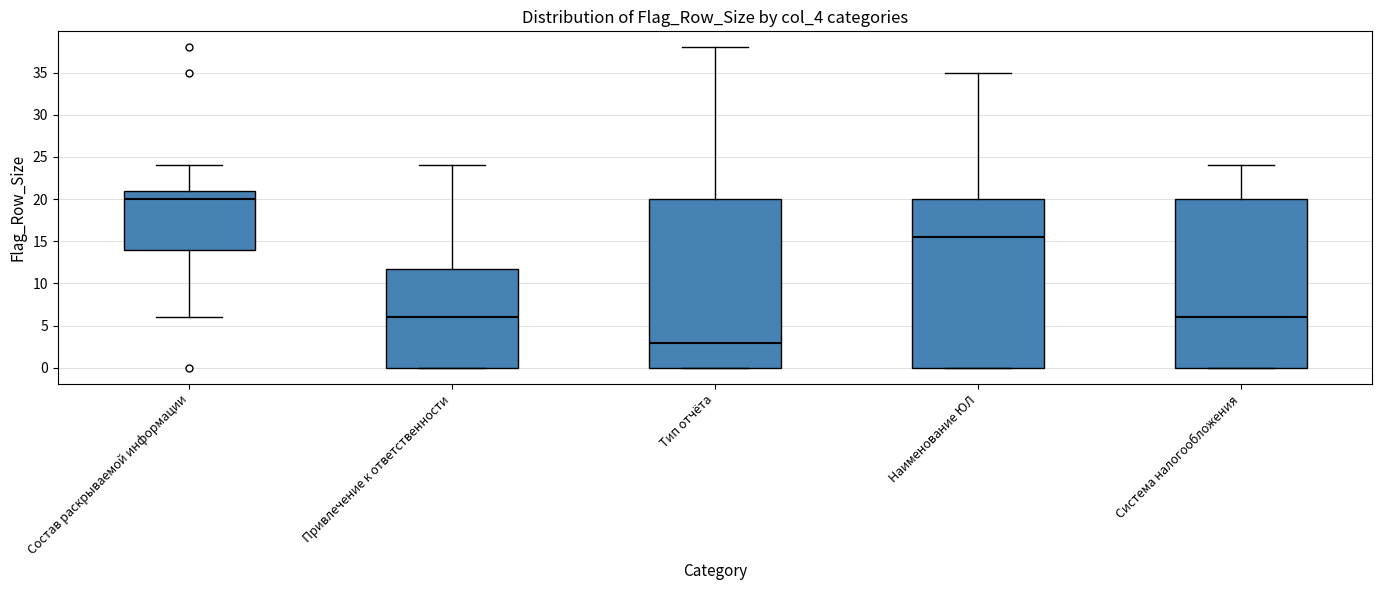

Reading left to right, transcribe this box plot: for each box, give where its median line is, the range the box spans, and where its two whiskers end, as read against the y-axis. The values are not printed on the chart, so give them approximately, as read against the axis.

Состав раскрываемой информации: median 20.0, box 14.0 to 21.0, whiskers 6.0 to 24.0
Привлечение к ответственности: median 6.0, box 0.0 to 12.0, whiskers 0.0 to 24.0
Тип отчёта: median 3.0, box 0.0 to 20.0, whiskers 0.0 to 38.0
Наименование ЮЛ: median 15.5, box 0.0 to 20.0, whiskers 0.0 to 35.0
Система налогообложения: median 6.0, box 0.0 to 20.0, whiskers 0.0 to 24.0